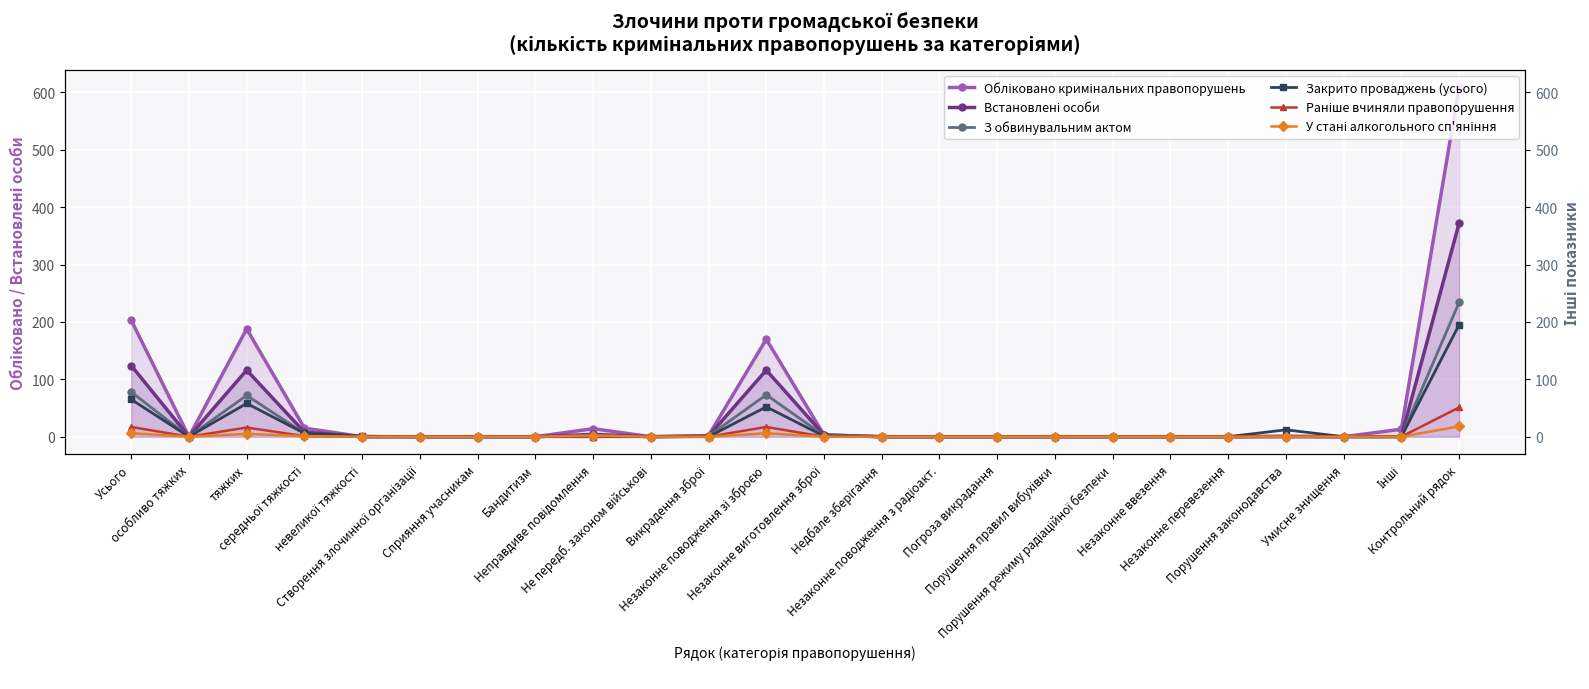

How many distinct data groups are displayed?

6